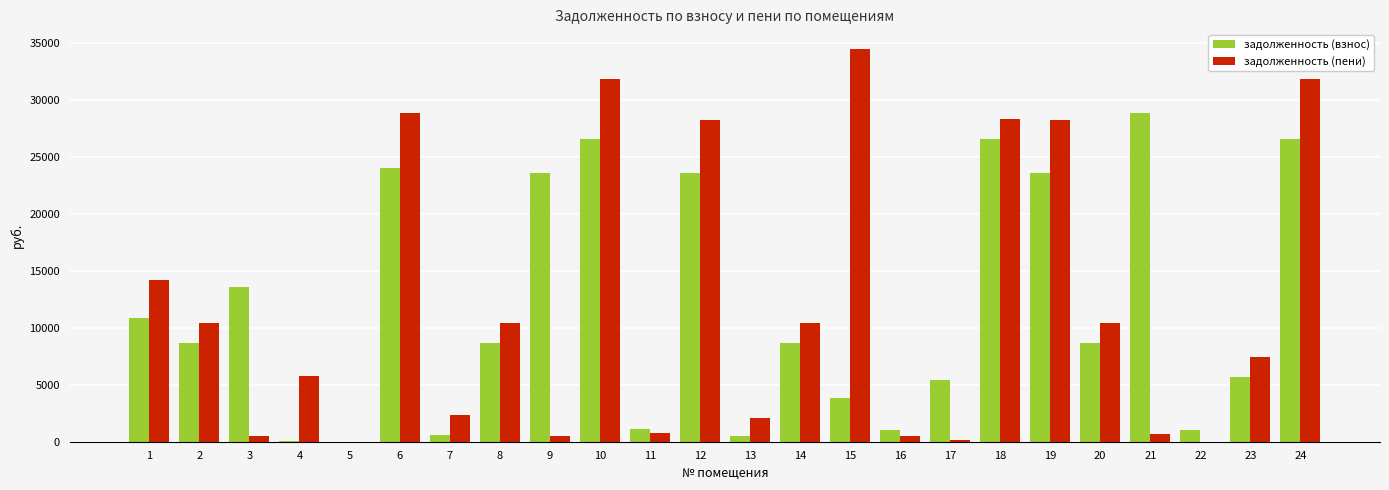

Between 3 and 5, which series saw the biggest shift?

задолженность (взнос)